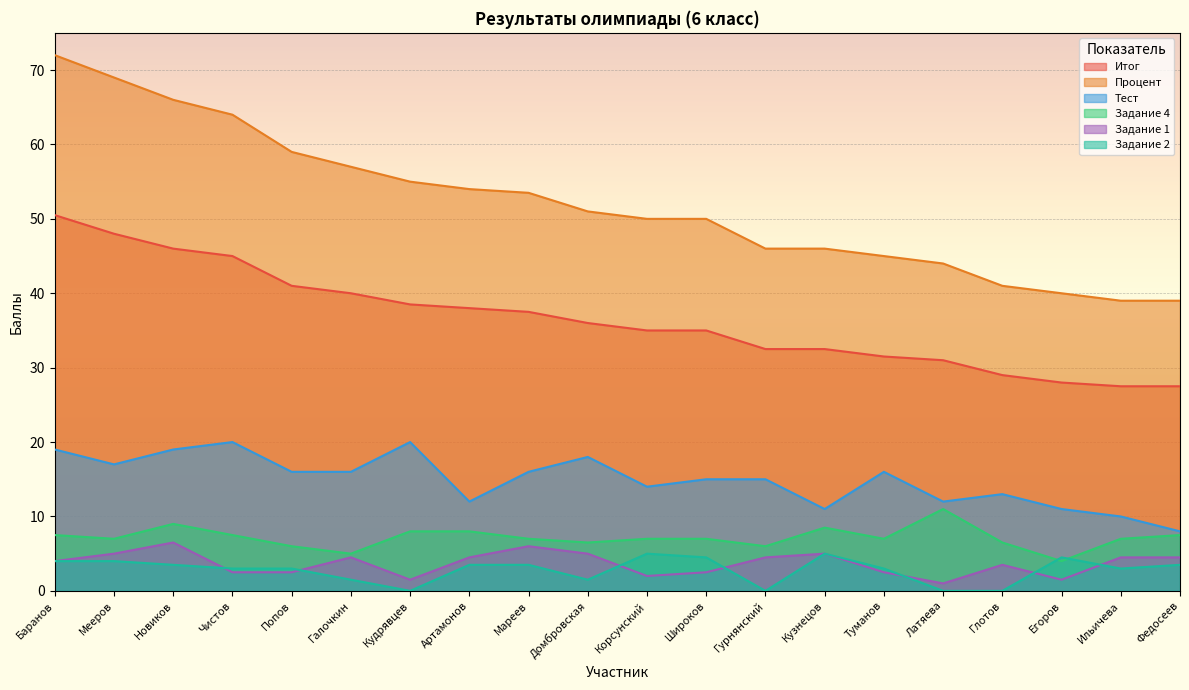

True or false: Итог has more than 2 interior local peaks.

False